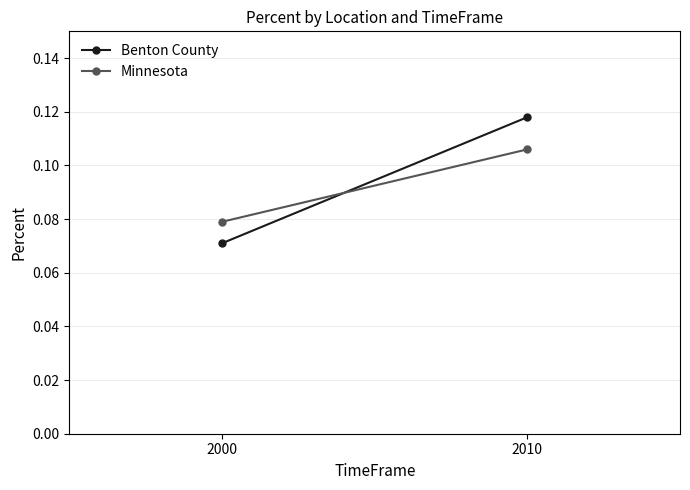

How many Benton County values are between 0 and 1?

2